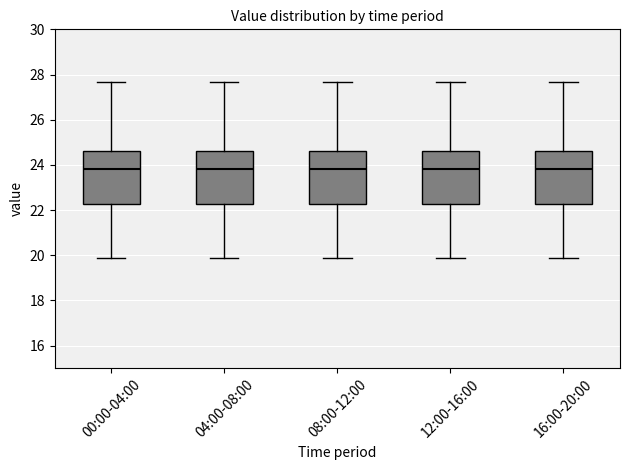

Reading left to right, transcribe this box plot: for each box, give where its median line is, the range the box spans, and where its two whiskers end, as read against the y-axis. The values are not printed on the chart, so give them approximately, as read against the axis.

00:00-04:00: median 23.8, box 22.2 to 24.6, whiskers 19.8 to 27.6
04:00-08:00: median 23.8, box 22.2 to 24.6, whiskers 19.8 to 27.6
08:00-12:00: median 23.8, box 22.2 to 24.6, whiskers 19.8 to 27.6
12:00-16:00: median 23.8, box 22.2 to 24.6, whiskers 19.8 to 27.6
16:00-20:00: median 23.8, box 22.2 to 24.6, whiskers 19.8 to 27.6